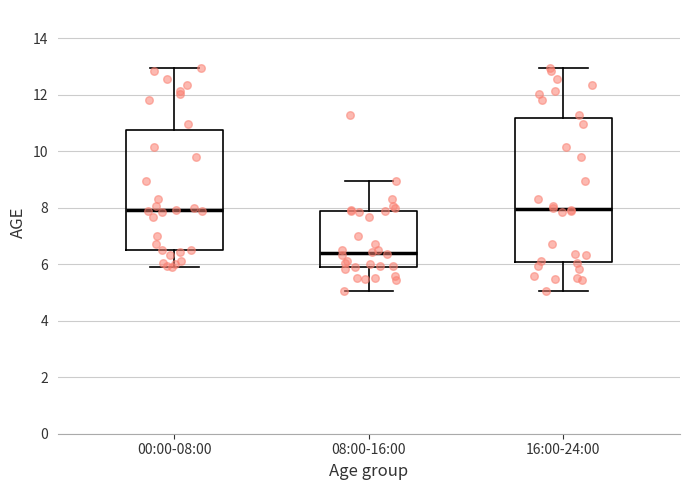

Where does the upper whisker of the box for 00:00-08:00 end on the y-axis? The values are not printed on the chart, so give them approximately, as read against the axis.

13.0